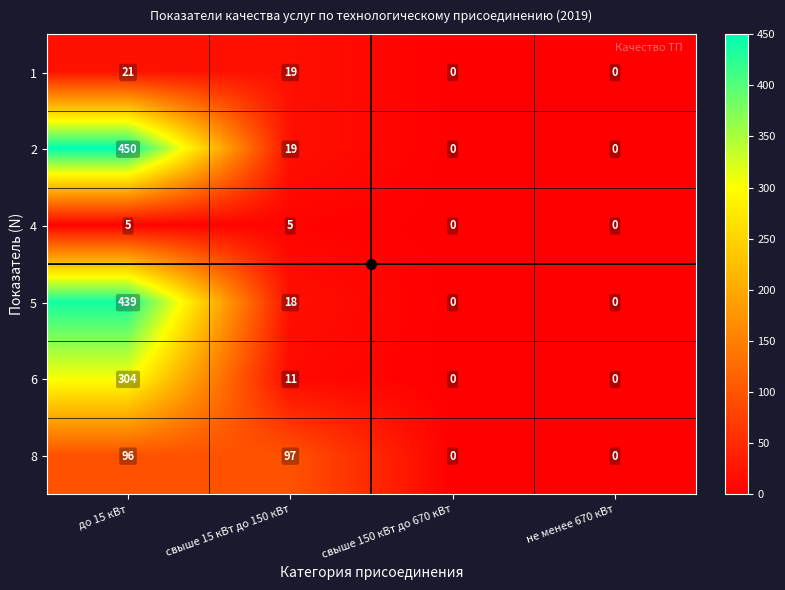

True or false: 5 has a value of 18 at свыше 15 кВт до 150 кВт.

True